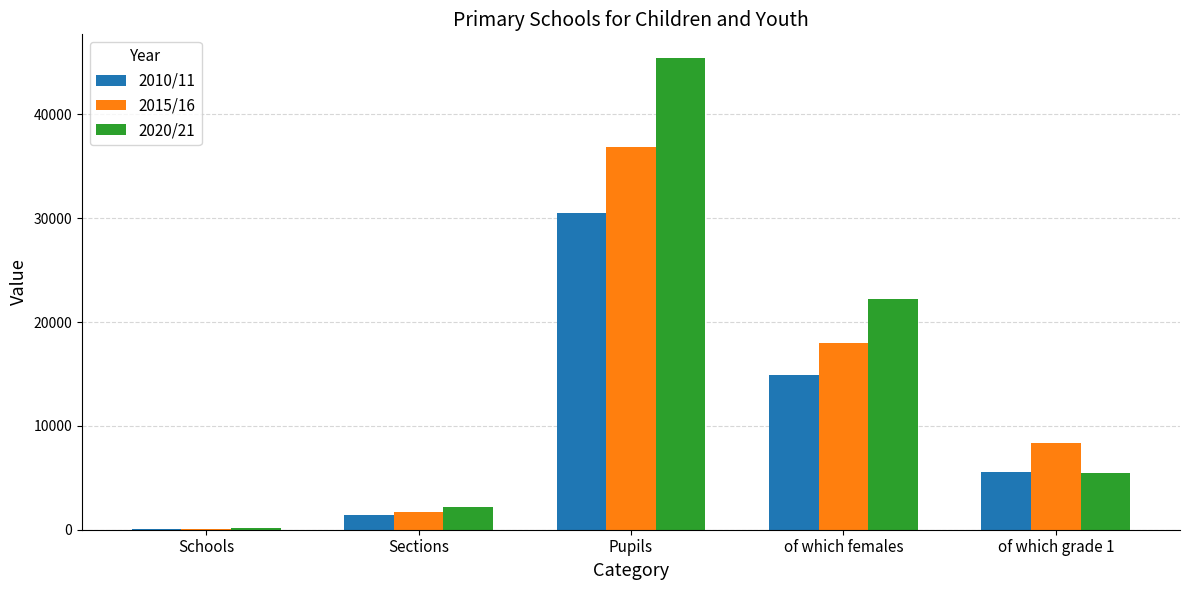

The 2010/11 series shows 21032 at Pupils. True or false?

False